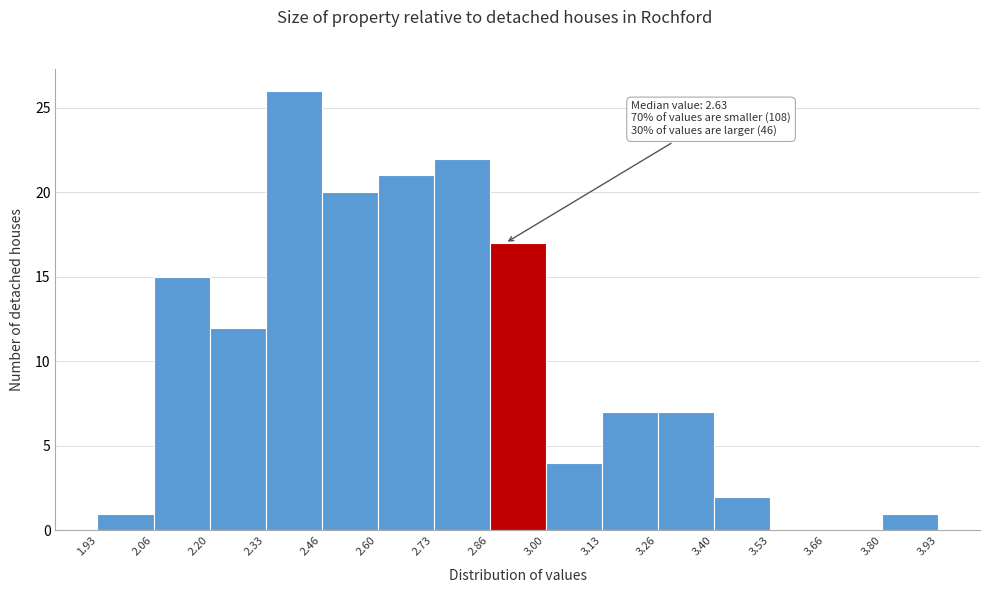

Over which range of the x-axis is the bar tallest?

2.33 to 2.46